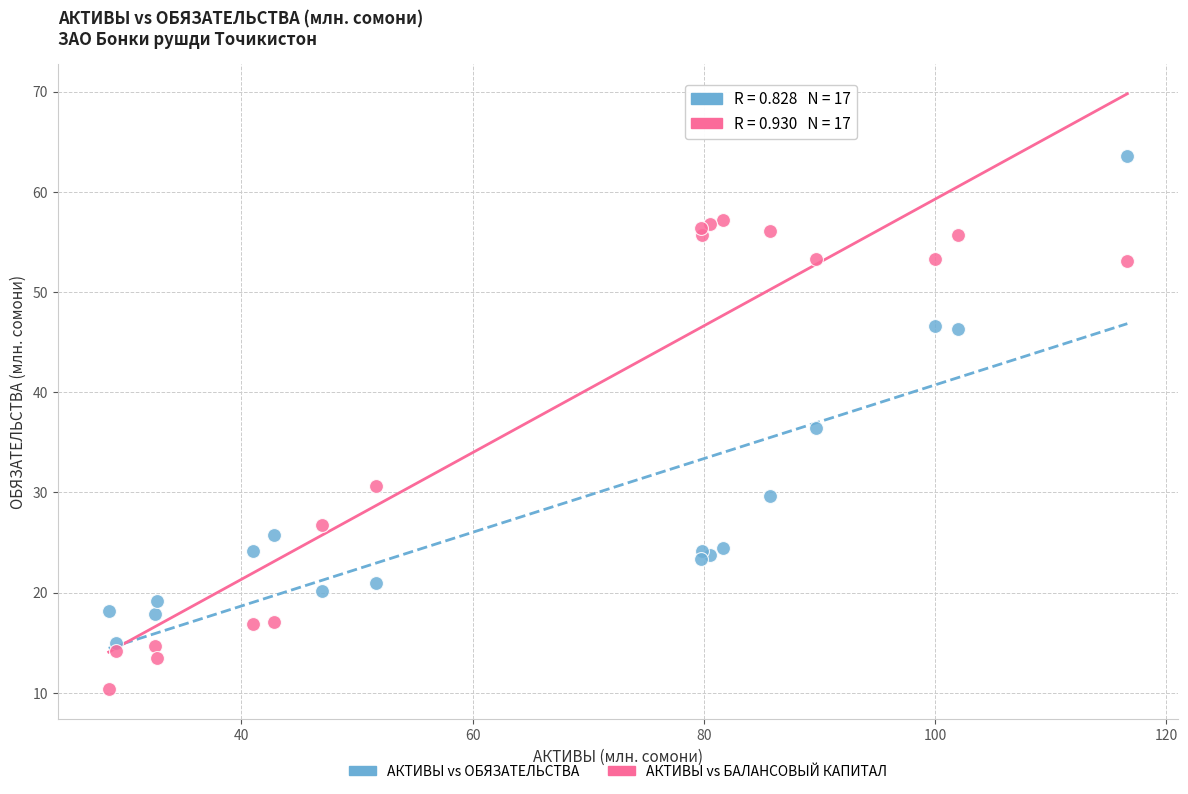

What are all the series names shown in the legend?

АКТИВЫ vs ОБЯЗАТЕЛЬСТВА, АКТИВЫ vs БАЛАНСОВЫЙ КАПИТАЛ